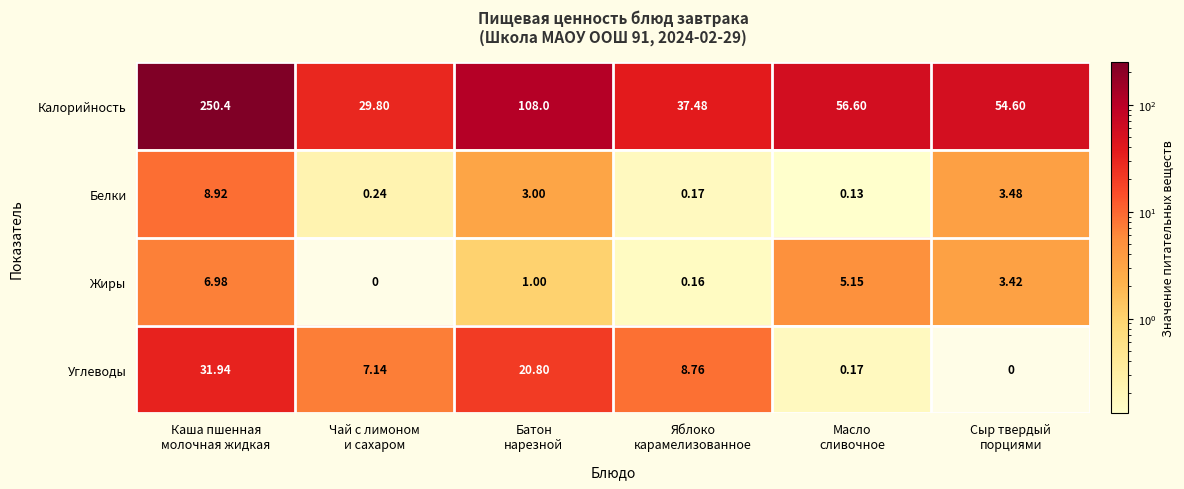

Rank the series by their maximum value, from lowest to highest.

Жиры, Белки, Углеводы, Калорийность